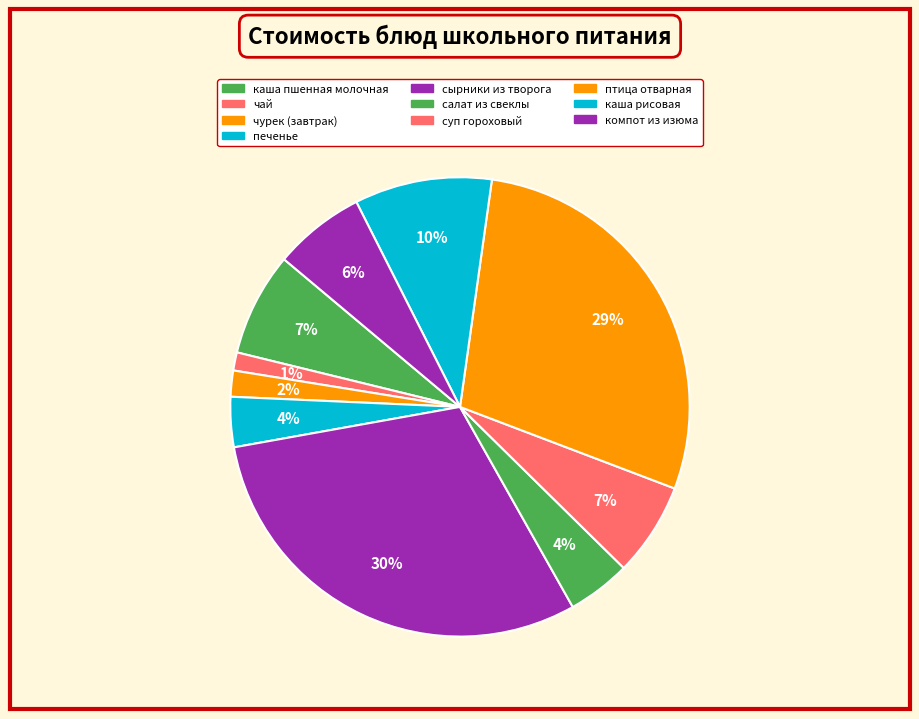

Is there any slice that represents more than half of the pie?

No